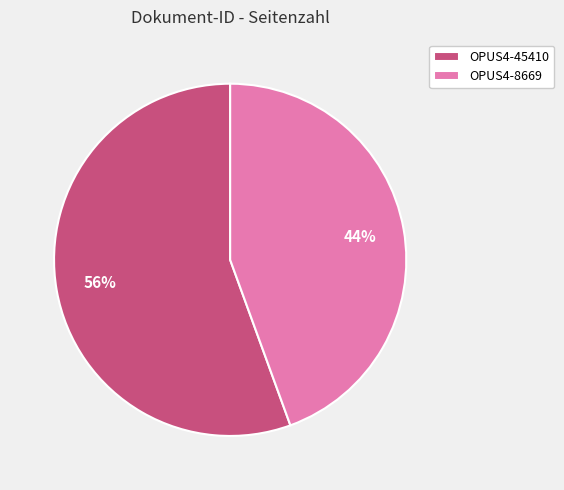

How many slices are in this pie chart?

2